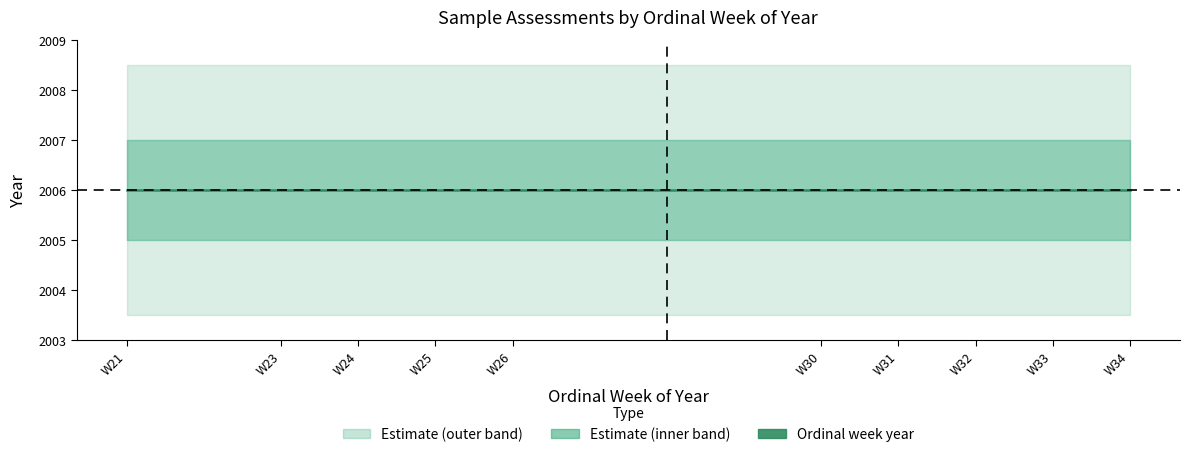

True or false: year has more than 1 interior local peaks.

False